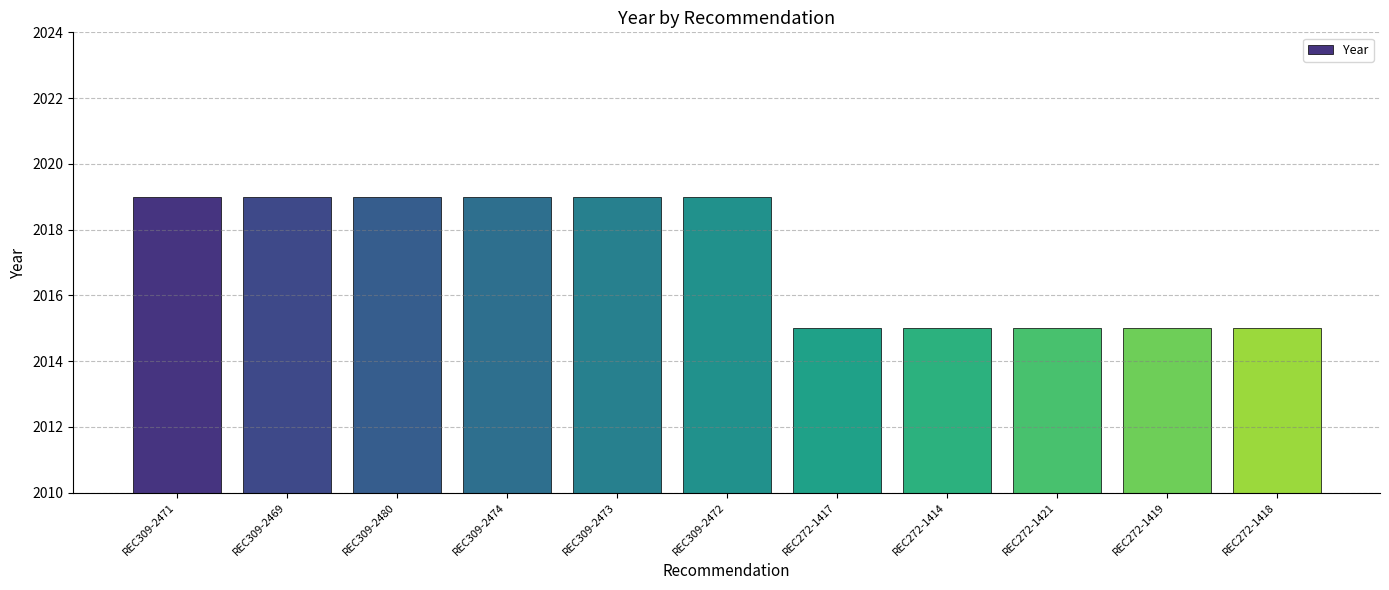

What is the average value?

2017